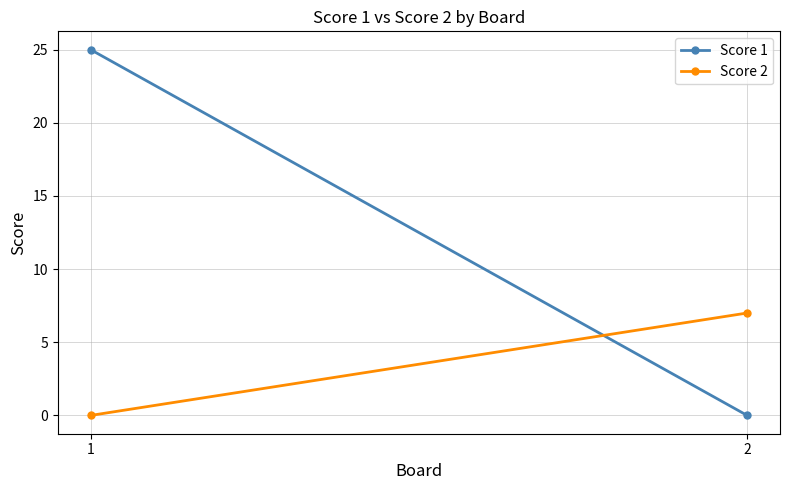

At how many categories does at least one series exceed 23?

1